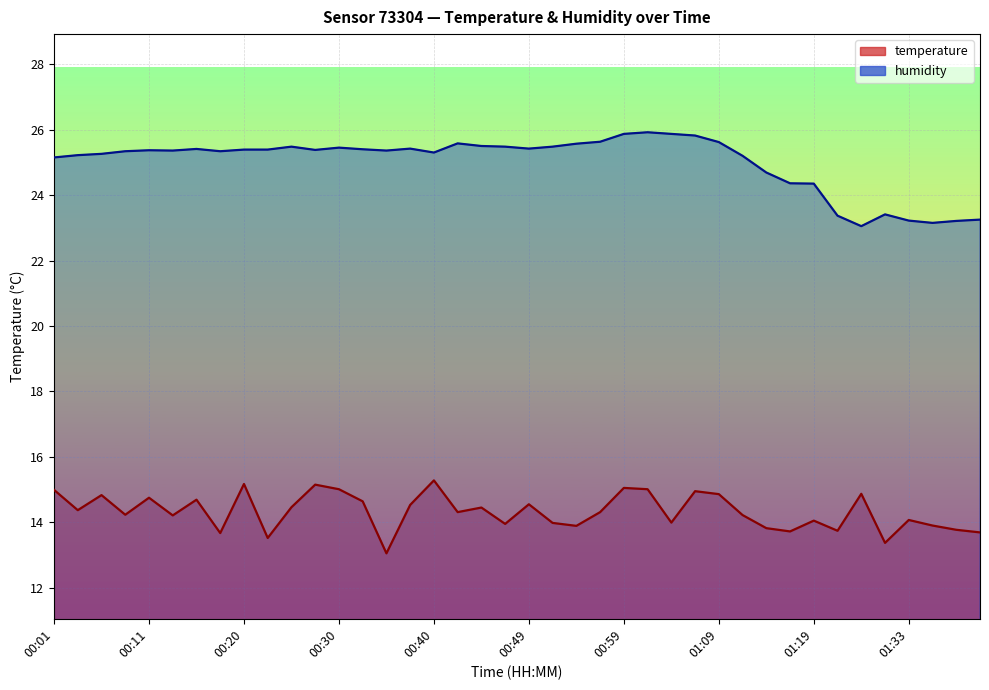

Where is the first local maximum for humidity?

00:11